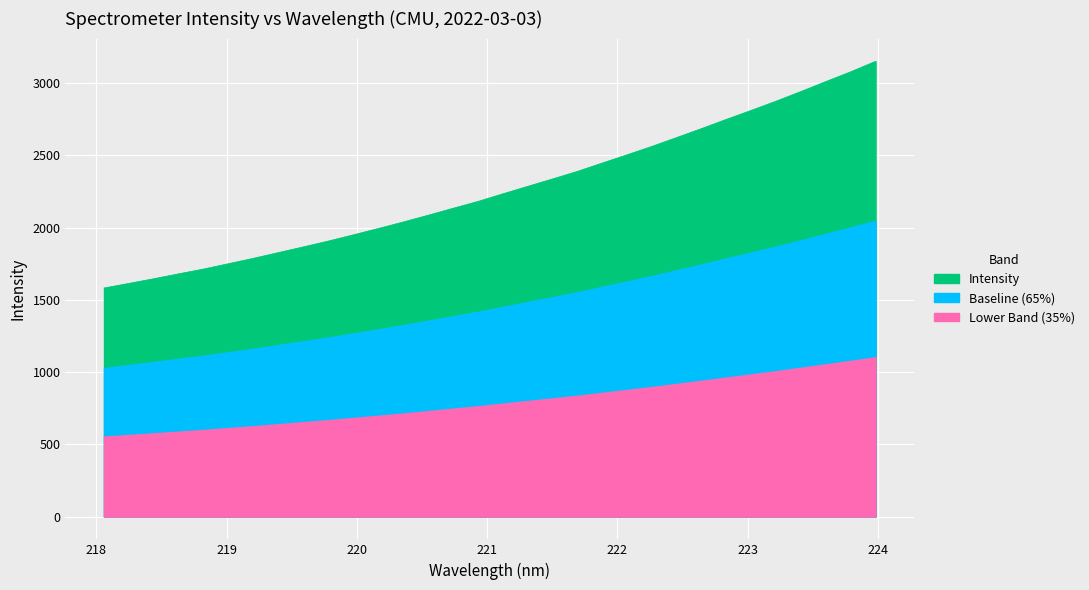

How many categories are shown in the chart?

32